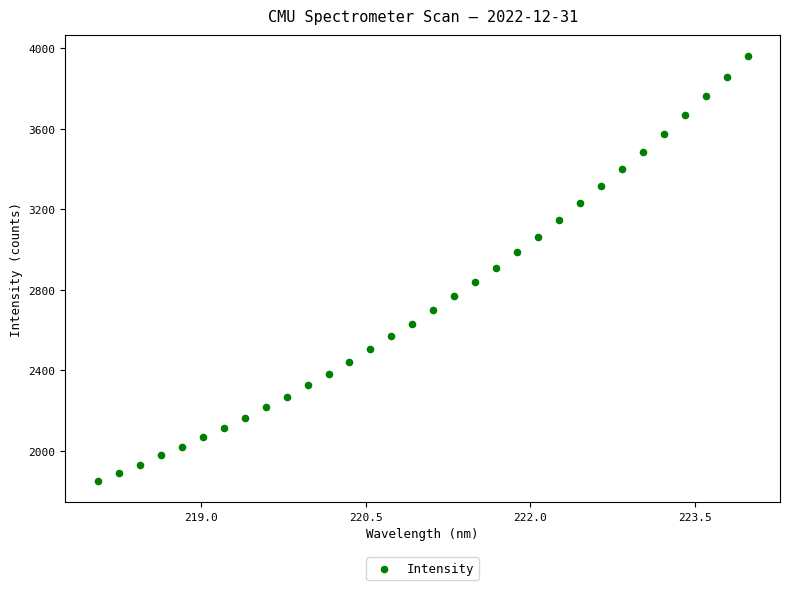

What is the range of Y values (max minus min)?

2110.4